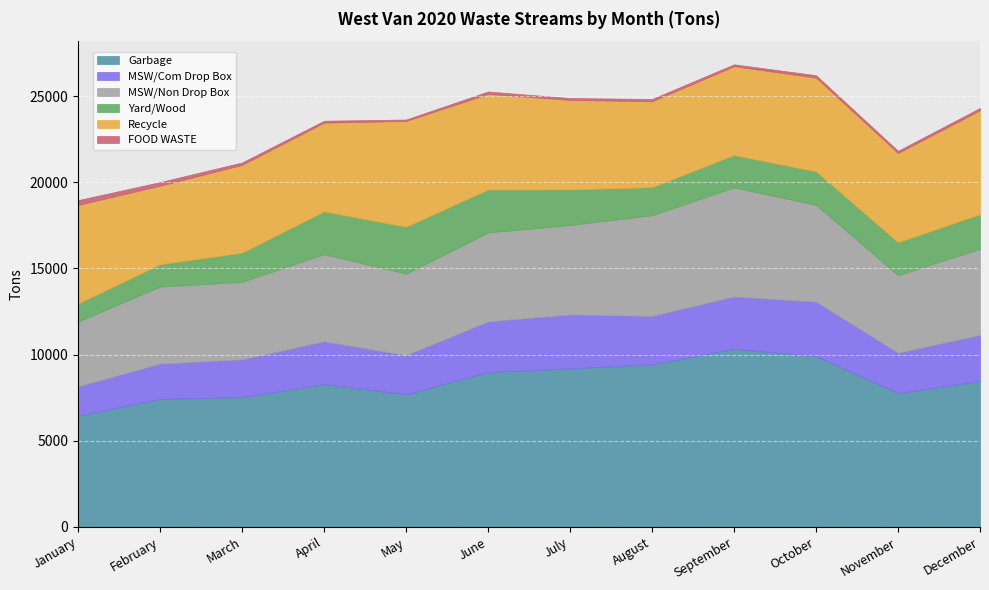

True or false: Yard/Wood has more than 2 interior local peaks.

False